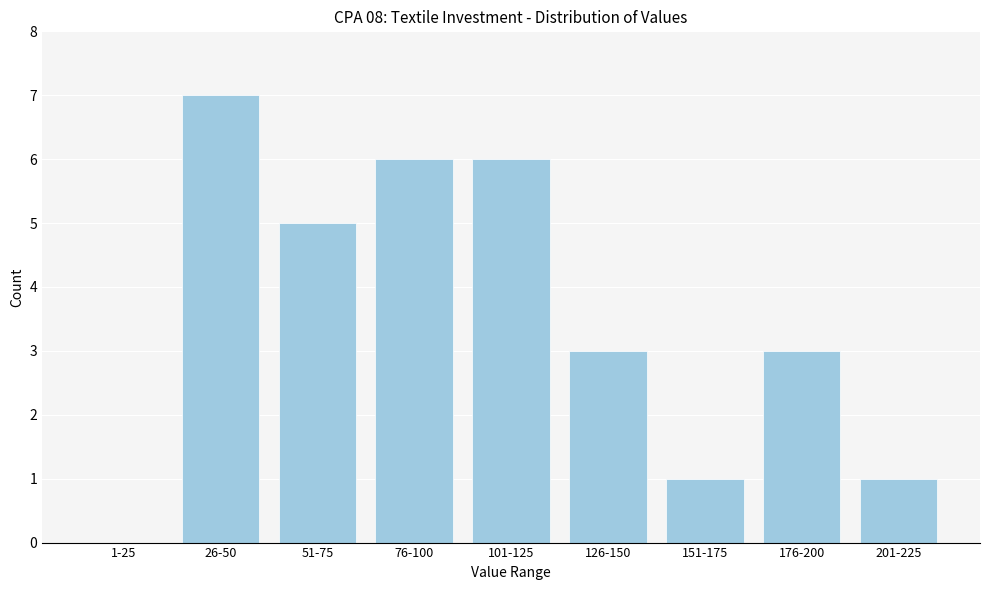

Reading left to right, list all the values displayed in this chart.

1-25=0	26-50=7	51-75=5	76-100=6	101-125=6	126-150=3	151-175=1	176-200=3	201-225=1